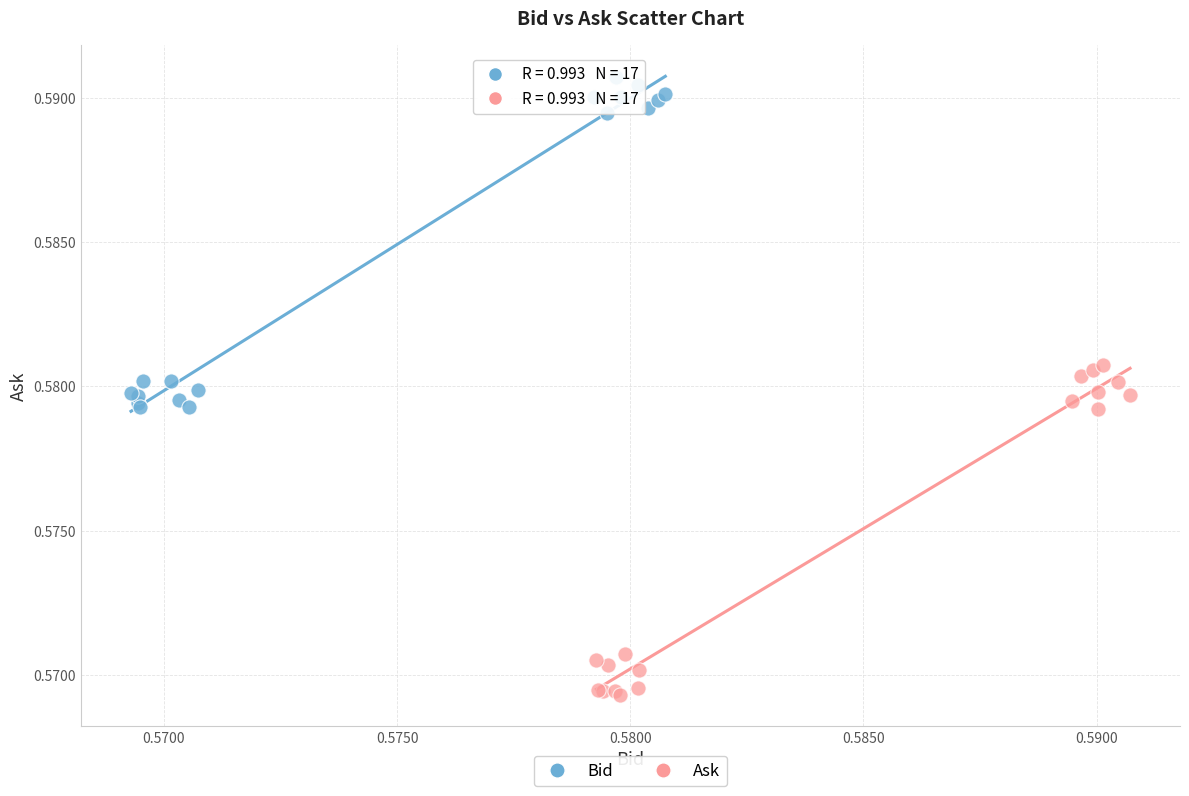

Which series reaches the maximum Y coordinate?

Bid